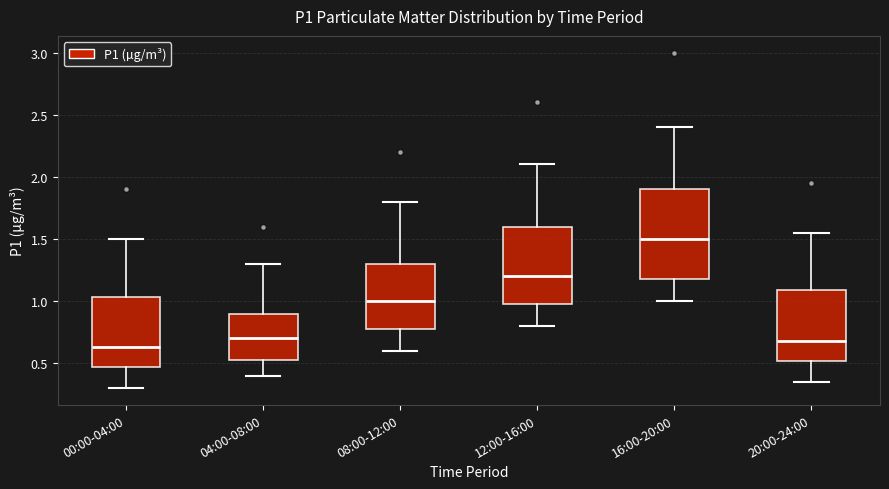

Reading left to right, read every box against the y-axis: the position of its median line, the range the box covers, and the ends of its whiskers. The values are not printed on the chart, so give them approximately, as read against the axis.

00:00-04:00: median 0.65, box 0.45 to 1.05, whiskers 0.30 to 1.50
04:00-08:00: median 0.70, box 0.50 to 0.90, whiskers 0.40 to 1.30
08:00-12:00: median 1.00, box 0.80 to 1.30, whiskers 0.60 to 1.80
12:00-16:00: median 1.20, box 1.00 to 1.60, whiskers 0.80 to 2.10
16:00-20:00: median 1.50, box 1.20 to 1.90, whiskers 1.00 to 2.40
20:00-24:00: median 0.70, box 0.50 to 1.10, whiskers 0.35 to 1.55